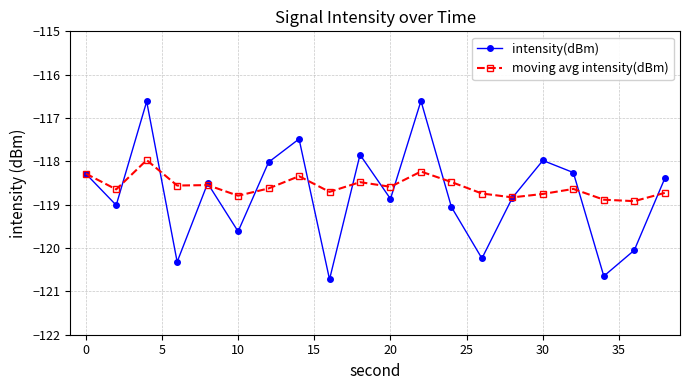

Rank the series by their maximum value, from highest to lowest.

intensity(dBm), moving avg intensity(dBm)